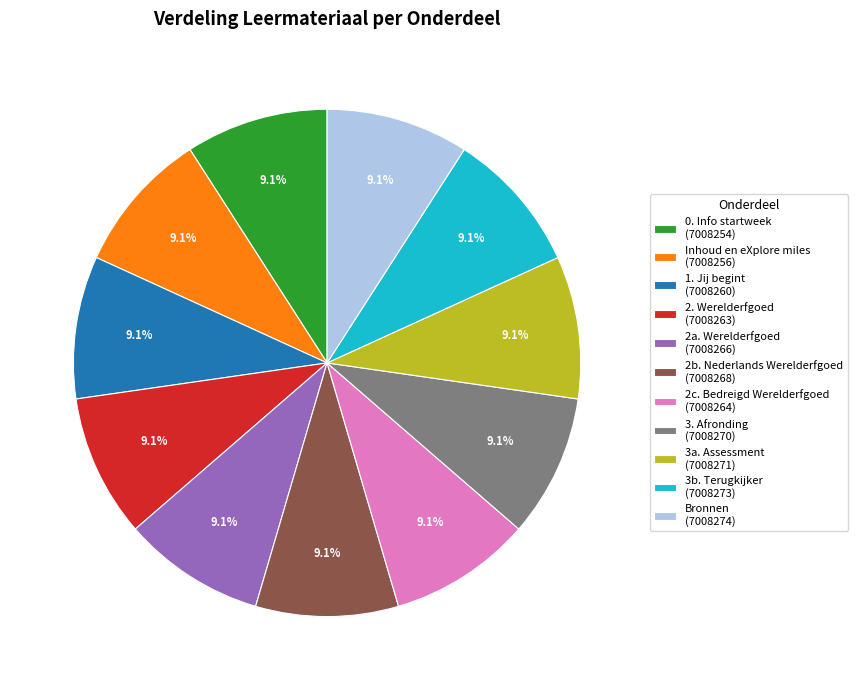

Approximately how many times larger is the value at 2c. Bedreigd Werelderfgoed (7008264) compared to Bronnen (7008274)?

1.0